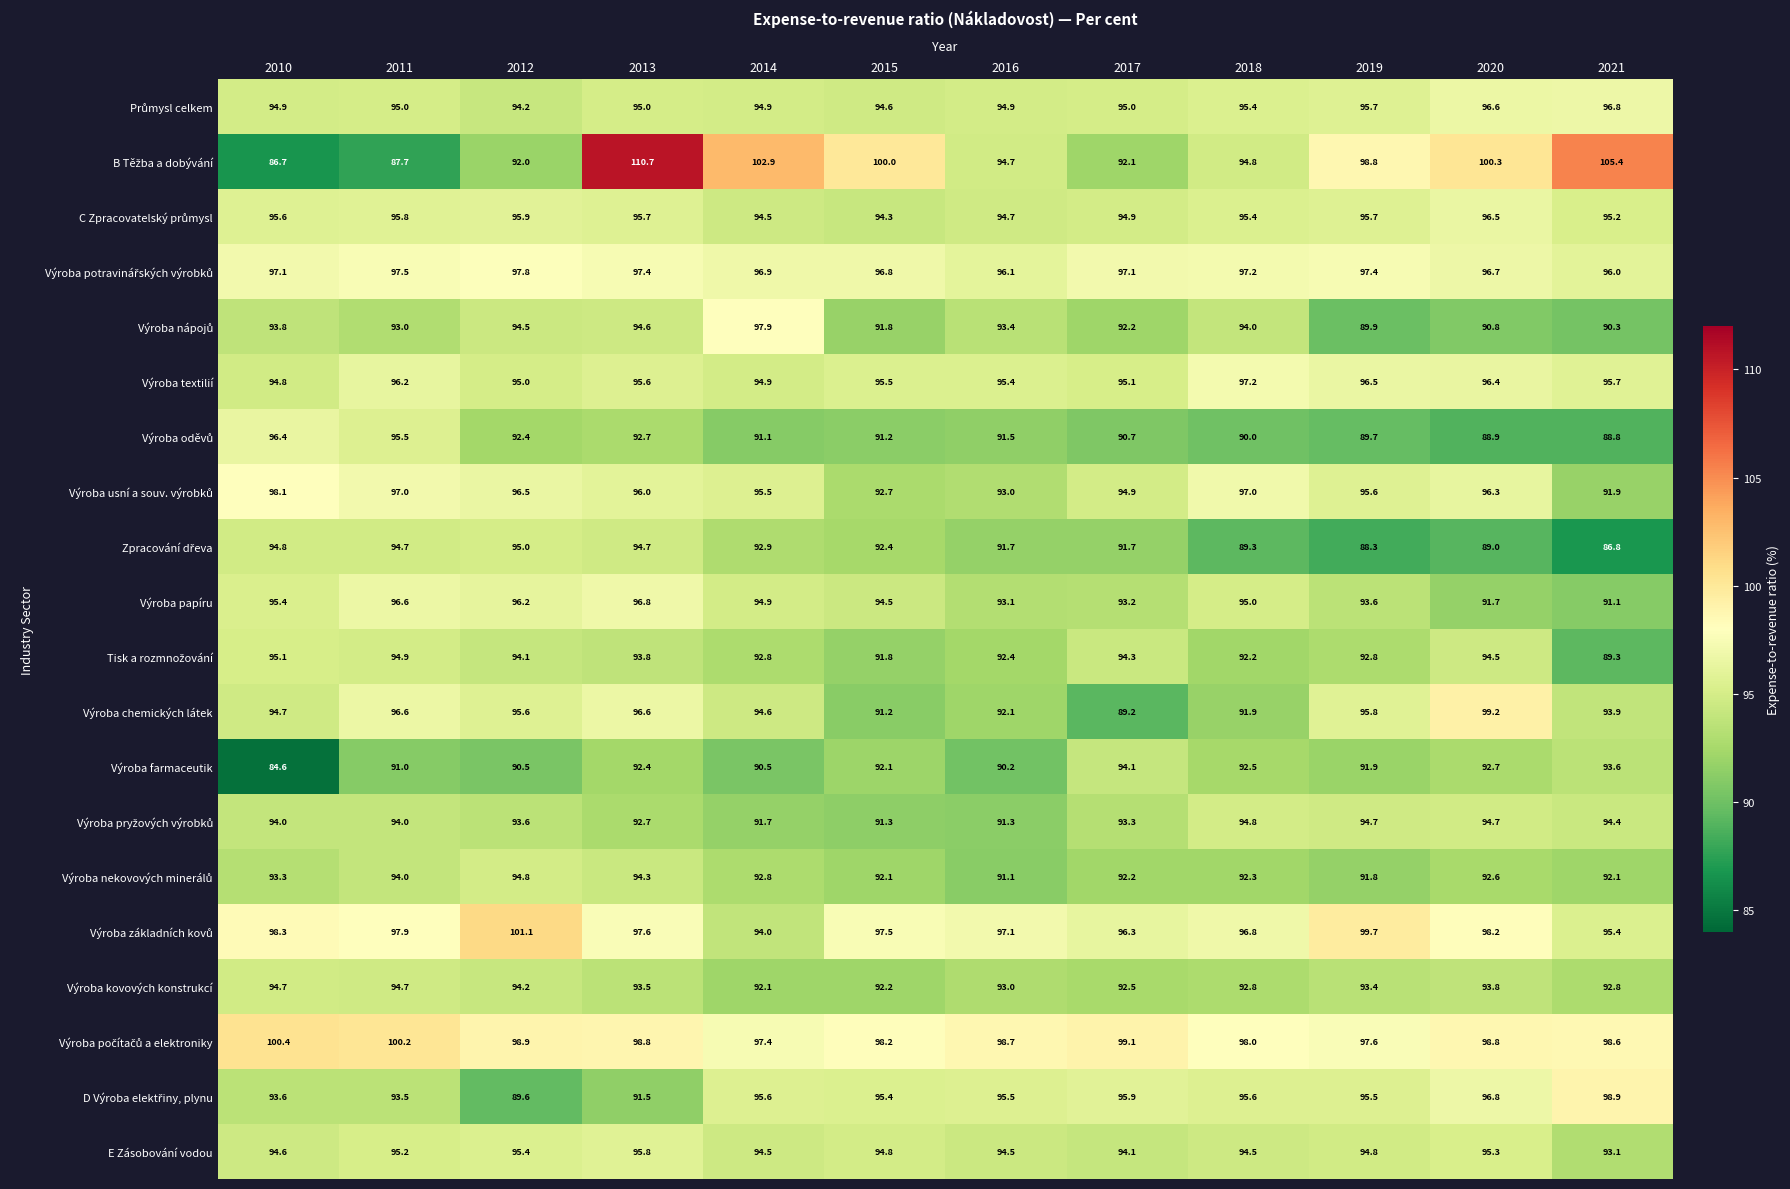

What is the difference between the maximum and minimum values in the Výroba farmaceutik series?

9.5